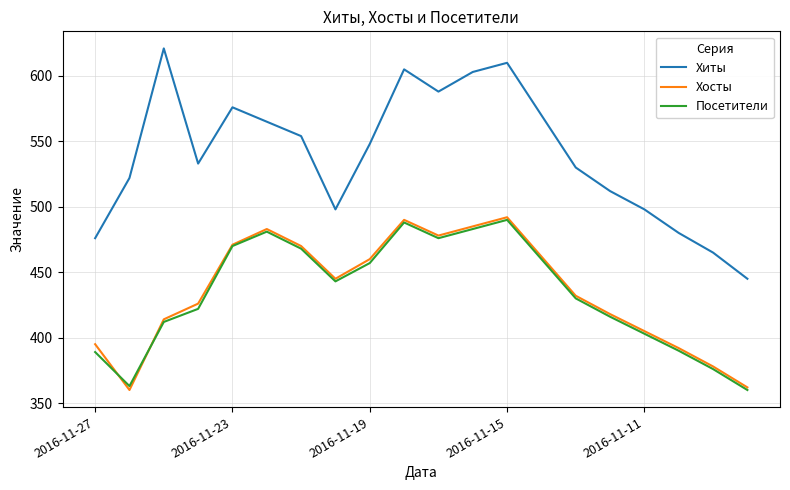

How many categories are shown in the chart?

20